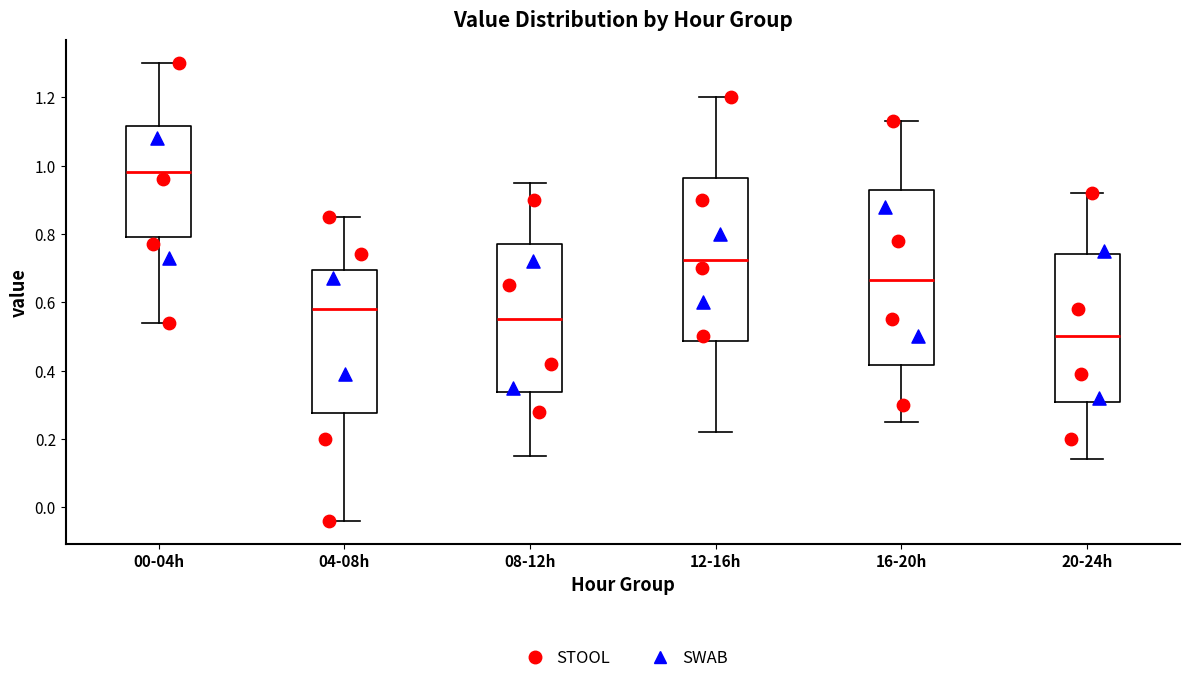

Which box is the tallest, from its lower edge to its upper edge?

16-20h